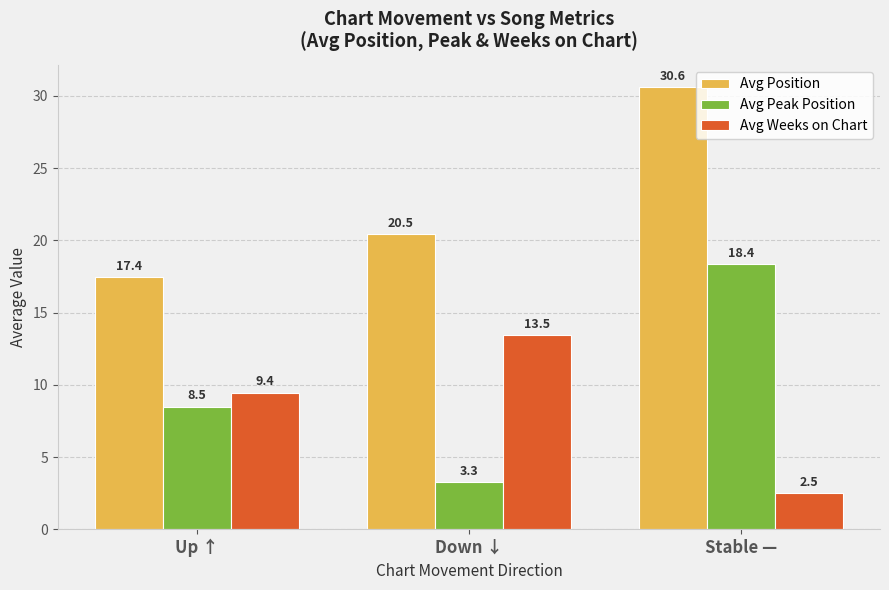

What is the minimum value for Avg Weeks on Chart?

2.5